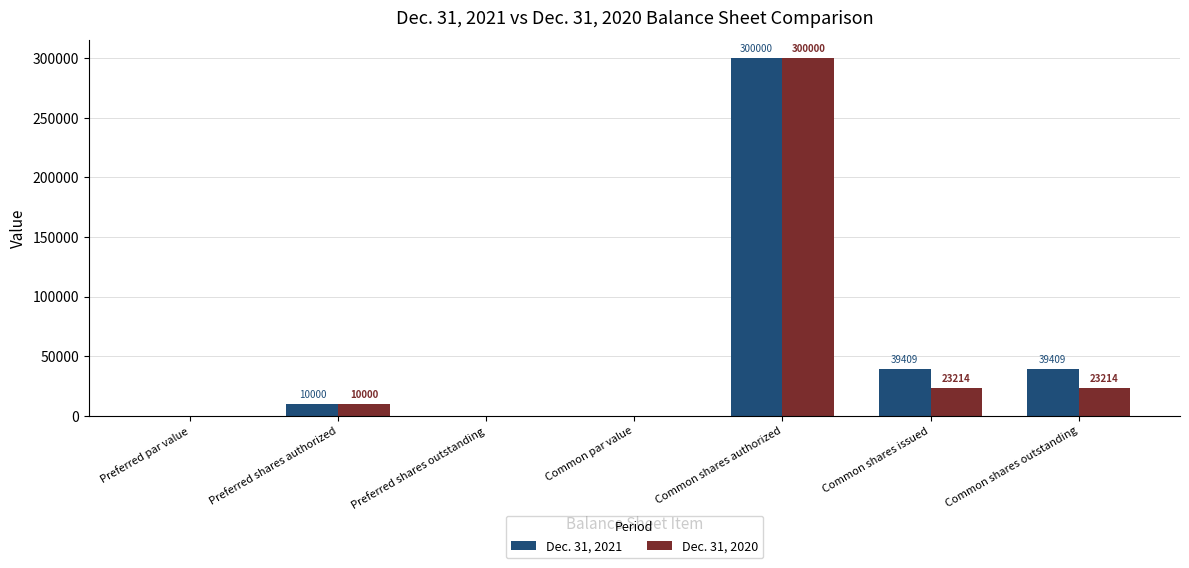

Does the chart contain stacked bars?

No